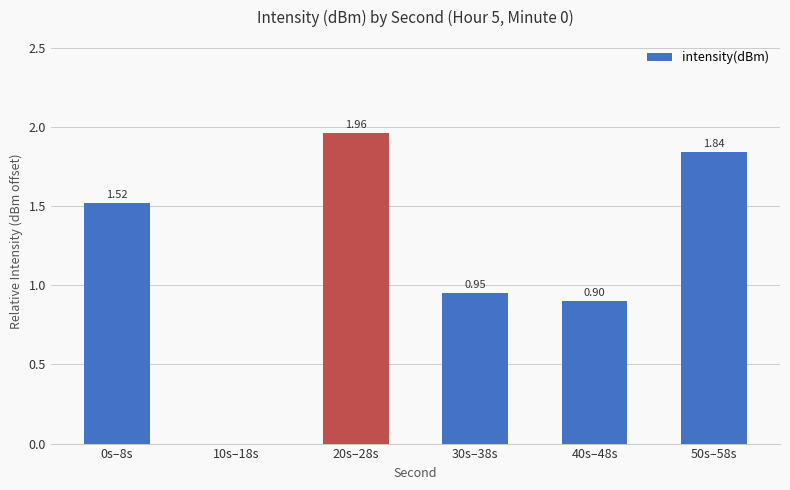

What is the change in value from 10s–18s to 30s–38s?

+0.9